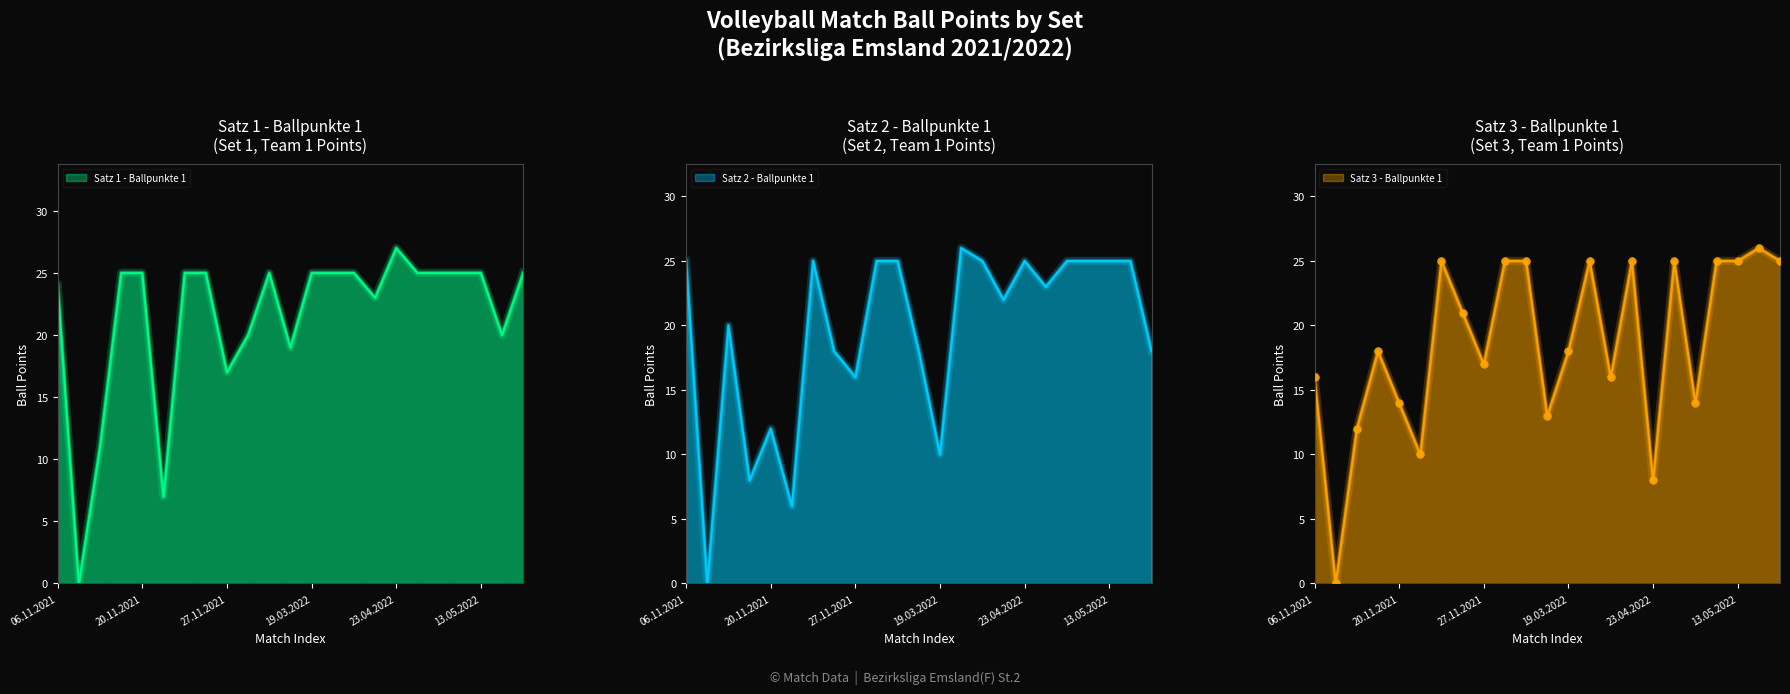

Is the value of Satz 1 - Ballpunkte 1 at 13.05.2022 greater than the value of Satz 3 - Ballpunkte 1 at 21.05.2022?

No